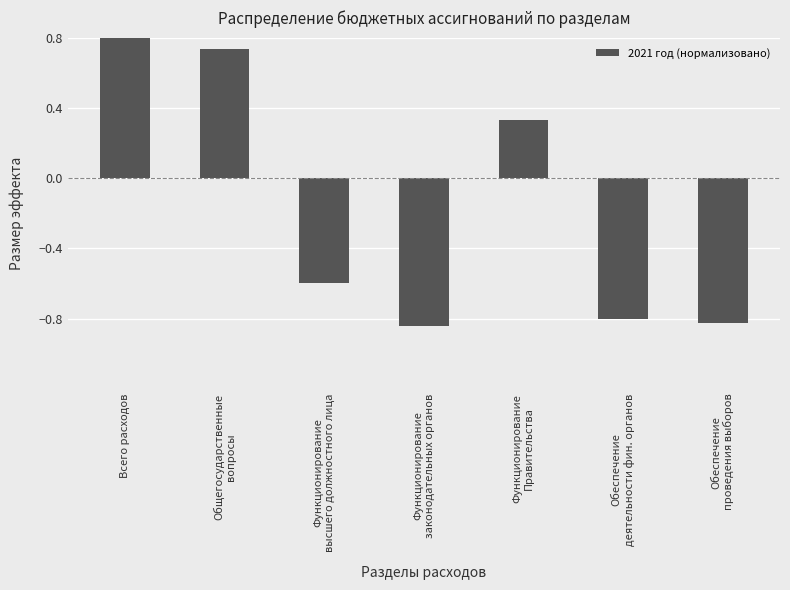

Rank the categories by value from lowest to highest.

Функционирование
законодательных органов, Обеспечение
проведения выборов, Обеспечение
деятельности фин. органов, Функционирование
высшего должностного лица, Функционирование
Правительства, Общегосударственные
вопросы, Всего расходов